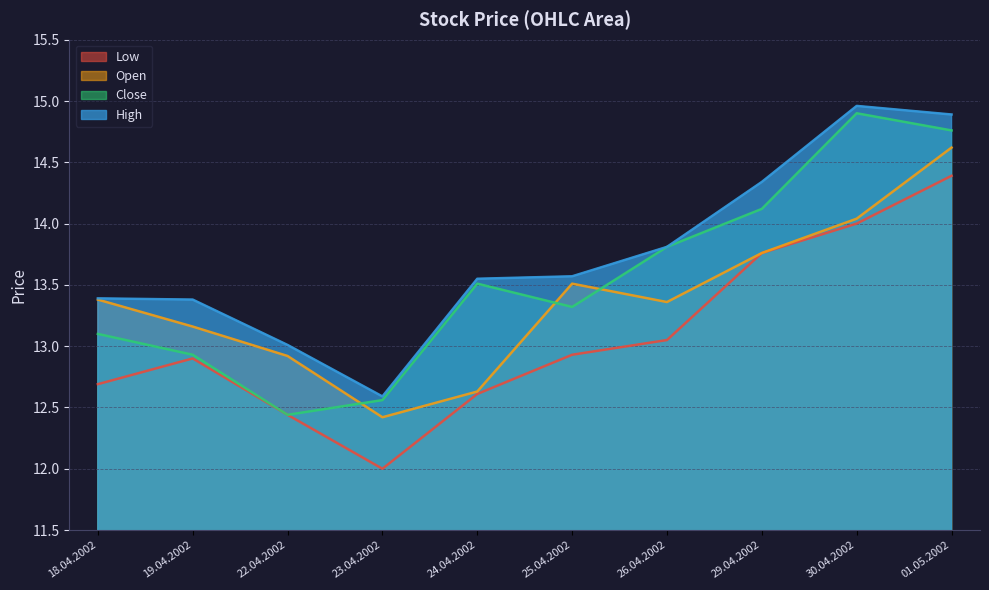

Is it true that Close equals 6.2 at 01.05.2002?

False